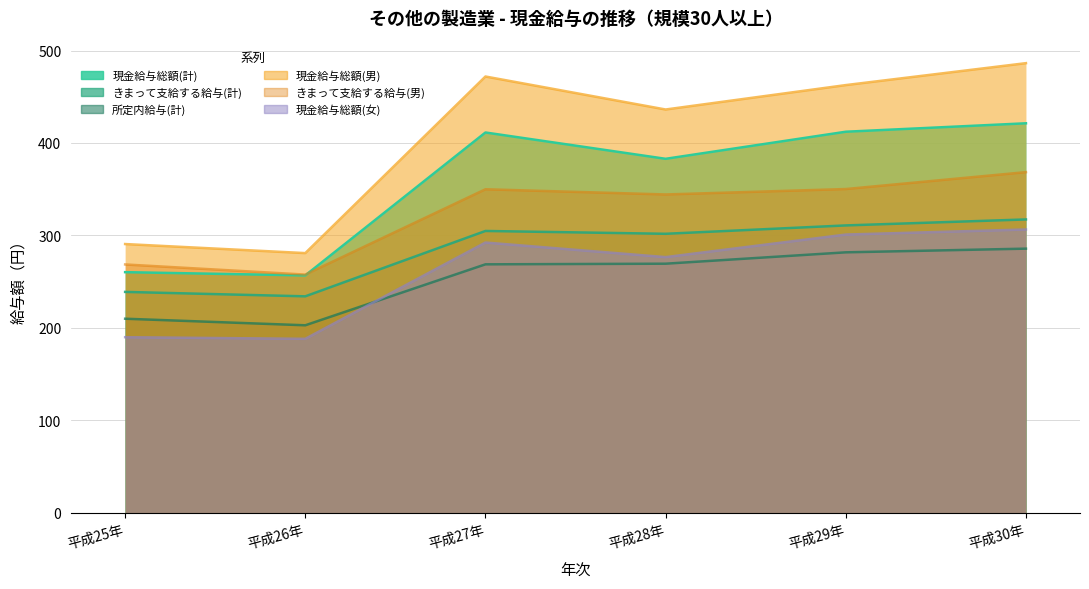

Reading left to right, list all the values displayed in this chart.

現金給与総額(計): 平成25年=260.3	平成26年=256.8	平成27年=411.3	平成28年=382.9	平成29年=412.2	平成30年=421.3
きまって支給する給与(計): 平成25年=238.9	平成26年=234.2	平成27年=304.8	平成28年=301.8	平成29年=310.8	平成30年=317.3
所定内給与(計): 平成25年=209.9	平成26年=202.8	平成27年=268.8	平成28年=269.5	平成29年=281.7	平成30年=285.7
現金給与総額(男): 平成25年=290.7	平成26年=280.9	平成27年=471.9	平成28年=436.2	平成29年=462.6	平成30年=486.3
きまって支給する給与(男): 平成25年=268.6	平成26年=257.7	平成27年=349.9	平成28年=344.3	平成29年=350.2	平成30年=368.5
現金給与総額(女): 平成25年=190.0	平成26年=188.2	平成27年=292.3	平成28年=276.6	平成29年=301.0	平成30年=306.5